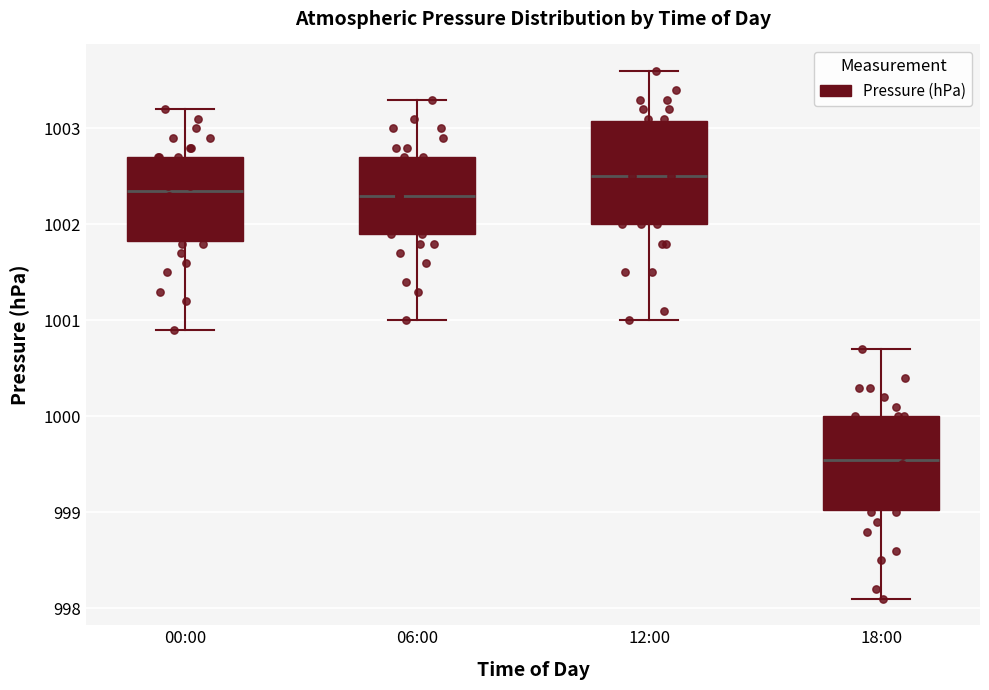

Which box has the highest median line?

12:00